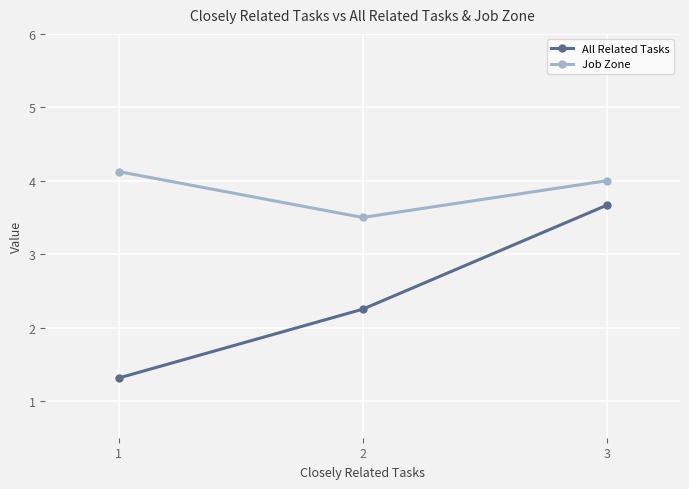

What are all the series names shown in the legend?

All Related Tasks, Job Zone